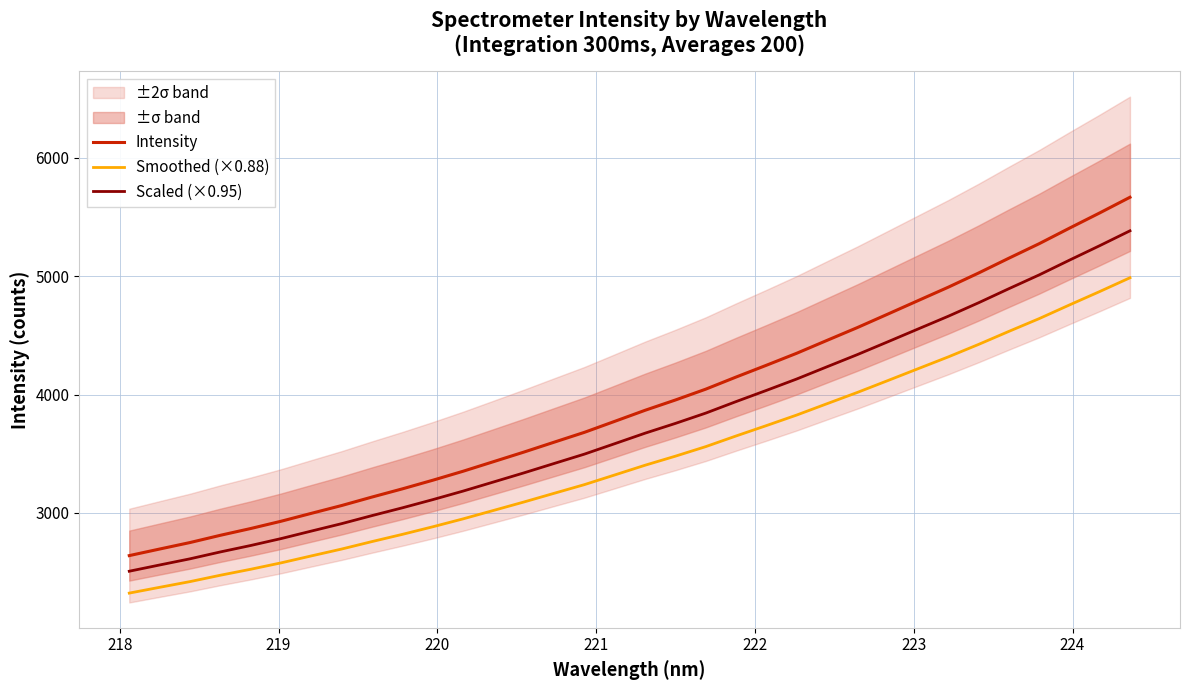

True or false: Smoothed (×0.88) and Intensity cross at least once.

False